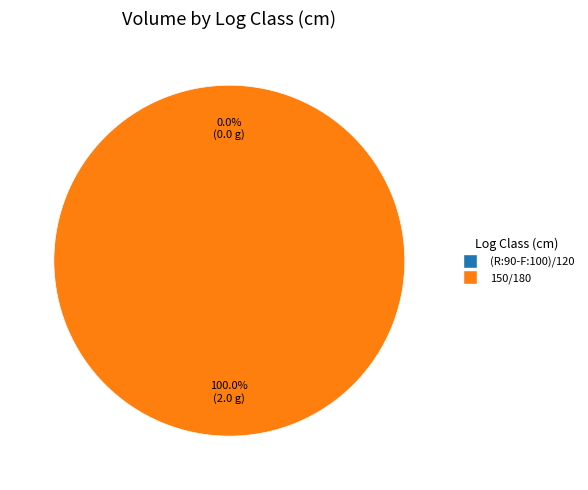

Does (R:90-F:100)/120 represent more than half of the total?

No